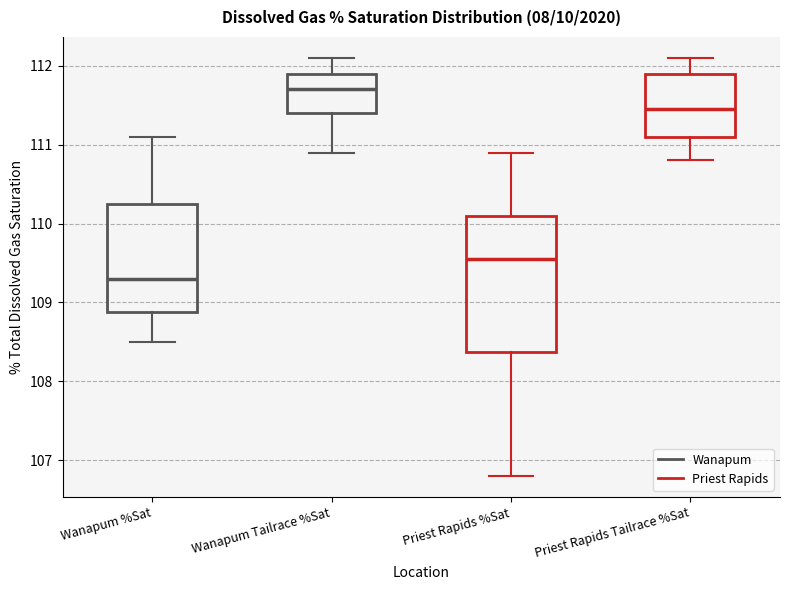

Which box's median line is the lowest?

Wanapum %Sat